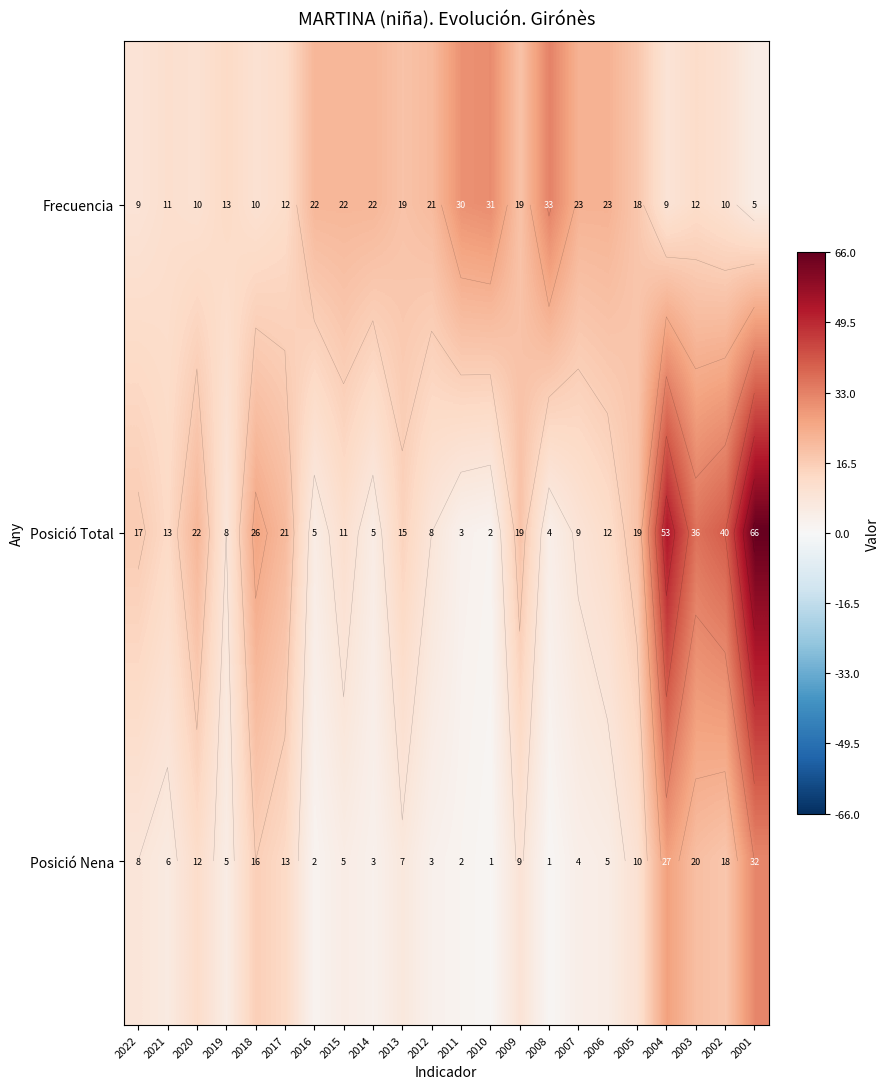

Is the value of Frecuencia at 2002 greater than the value of Posició Nena at 2015?

Yes